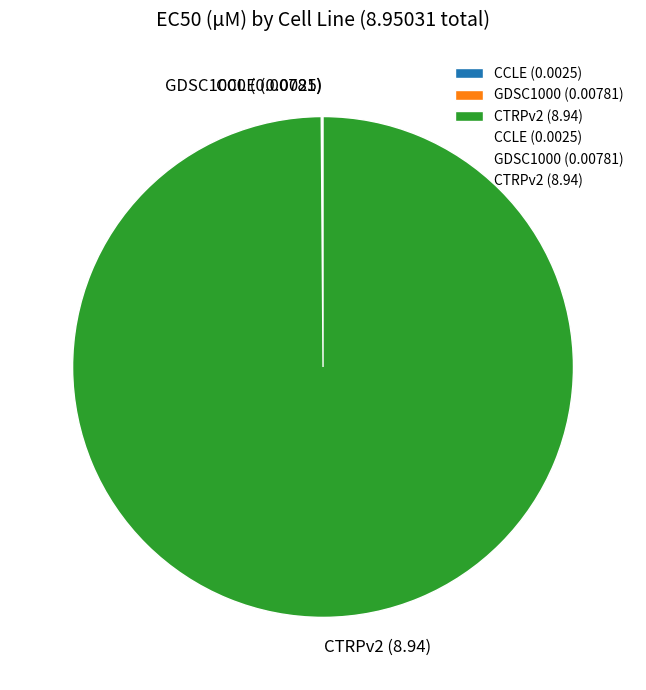

True or false: CTRPv2 (8.94) accounts for 100% of the total.

True